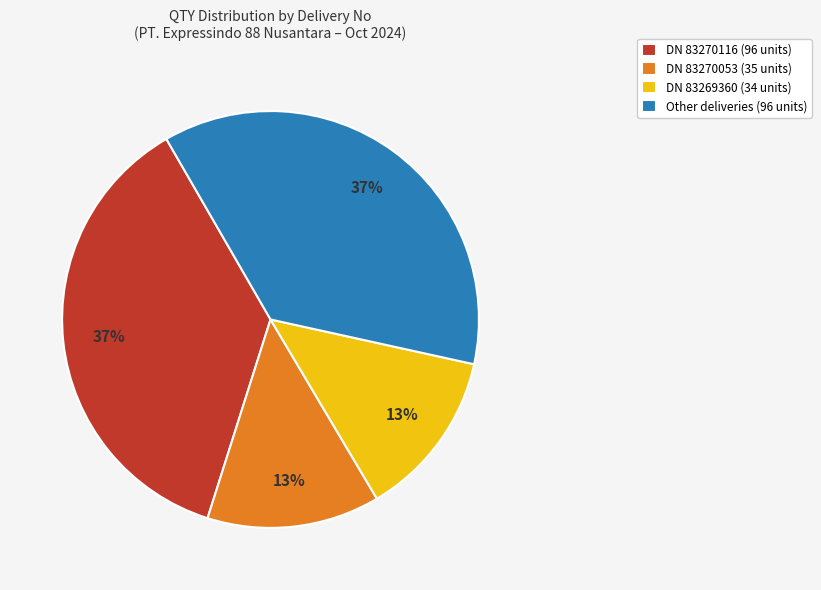

Is DN 83270116 (96 units) the majority of the pie?

No